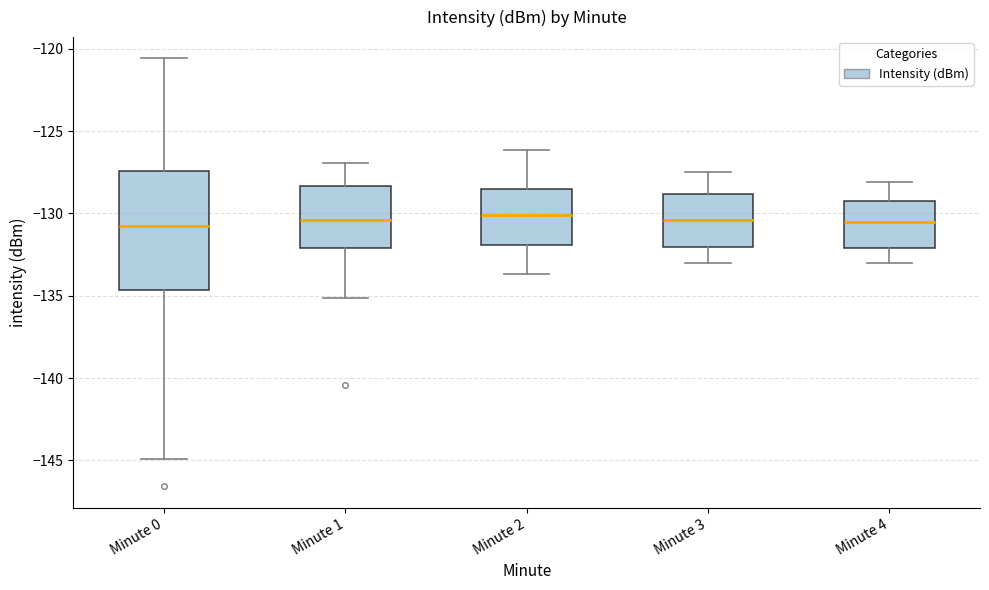

Where is the upper edge of the box for Minute 0 on the y-axis? The values are not printed on the chart, so give them approximately, as read against the axis.

-127.5